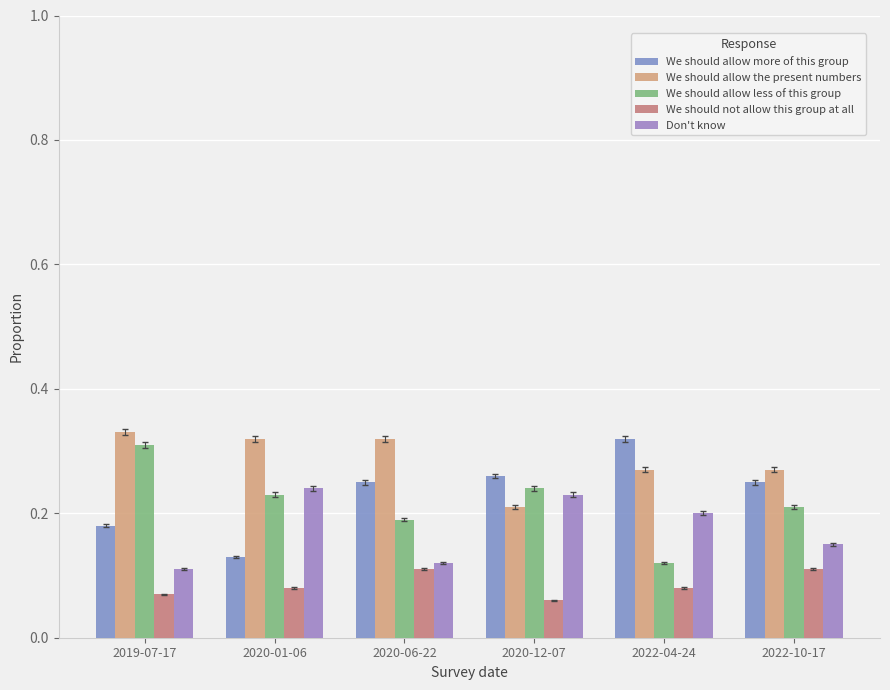

What is the label of the 4th bar from the right?

2020-06-22